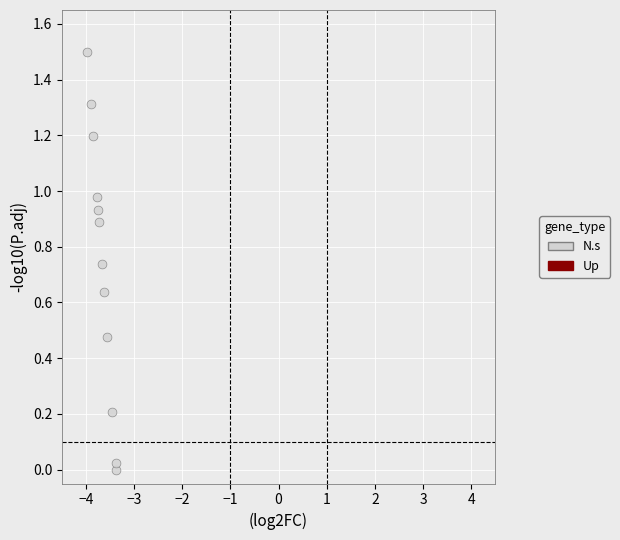

What is the range of Y values (max minus min)?

1.5